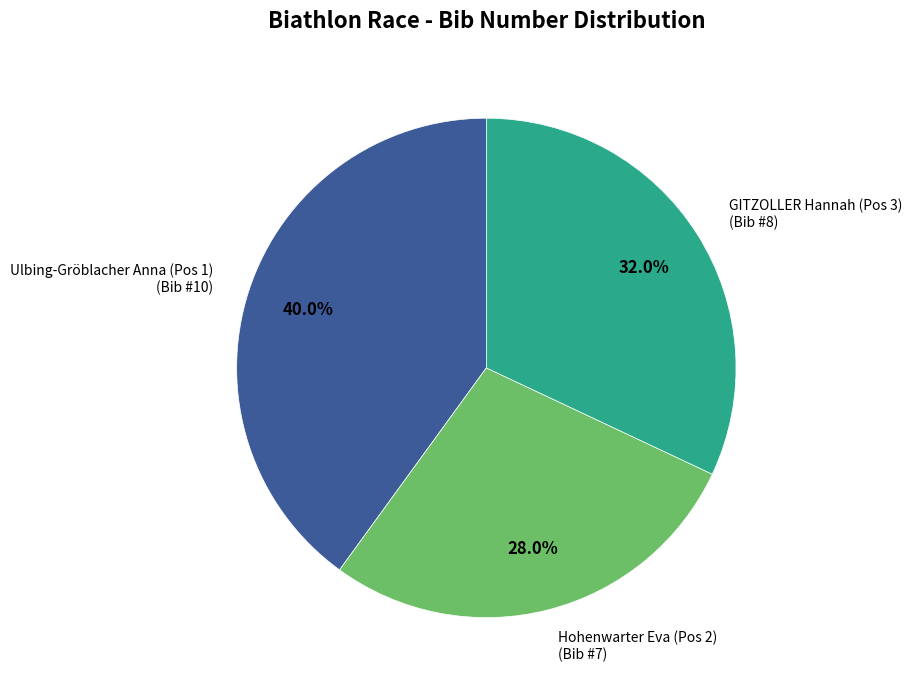

Between Hohenwarter Eva (Pos 2) and Ulbing-Gröblacher Anna (Pos 1), which is larger?

Ulbing-Gröblacher Anna (Pos 1)